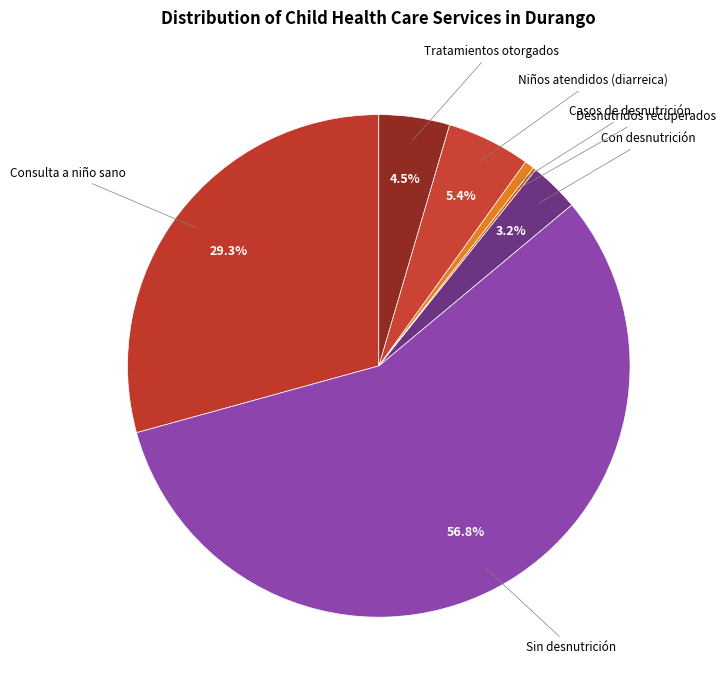

Rank the categories by value from lowest to highest.

Desnutridos recuperados, Casos de desnutrición, Con desnutrición, Tratamientos otorgados, Niños atendidos (diarreica), Consulta a niño sano, Sin desnutrición